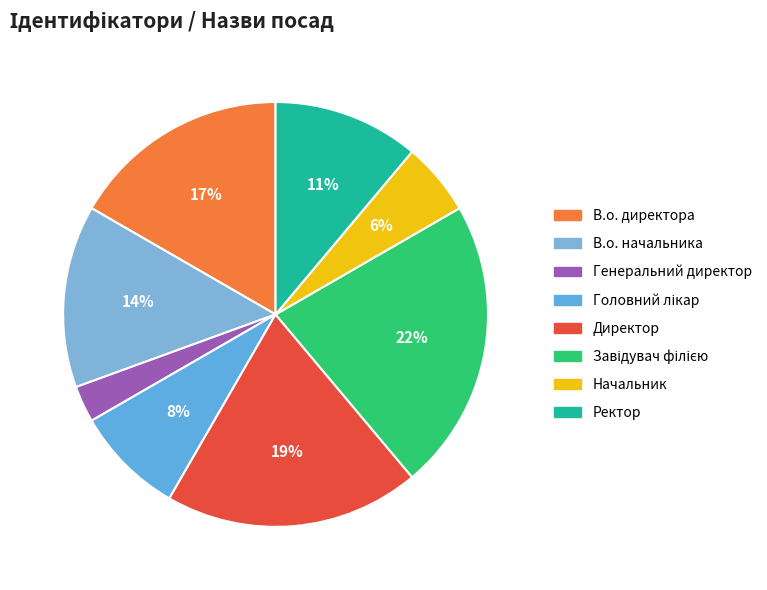

Which category has the biggest portion of the pie?

Завідувач філією